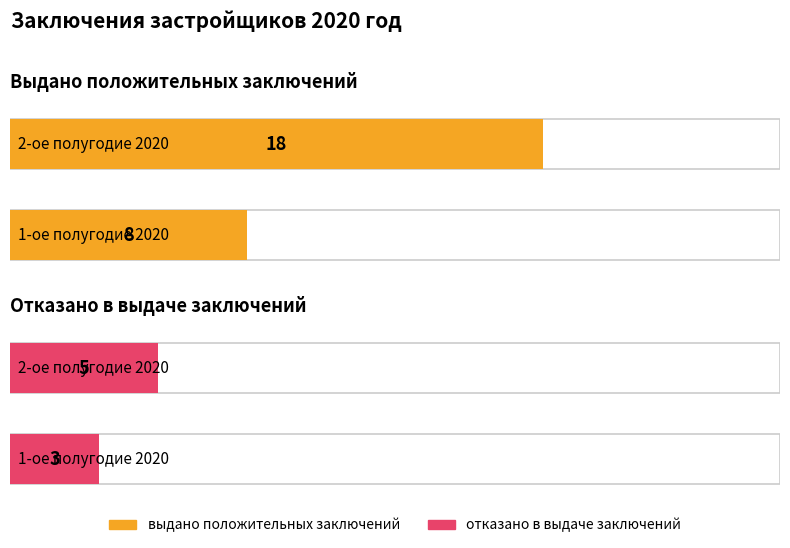

What is the difference between the highest and lowest values at 2-ое полугодие 2020?

13